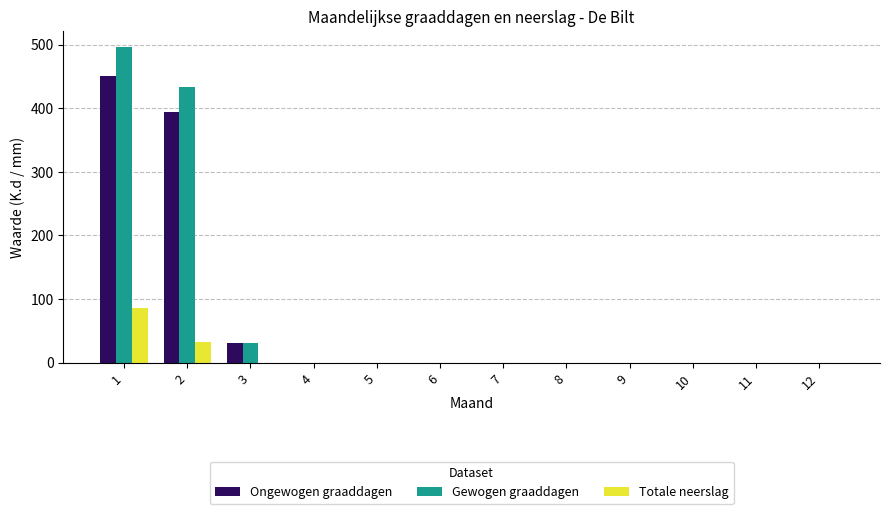

The value of Gewogen graaddagen at 7 is 150.9. True or false?

False